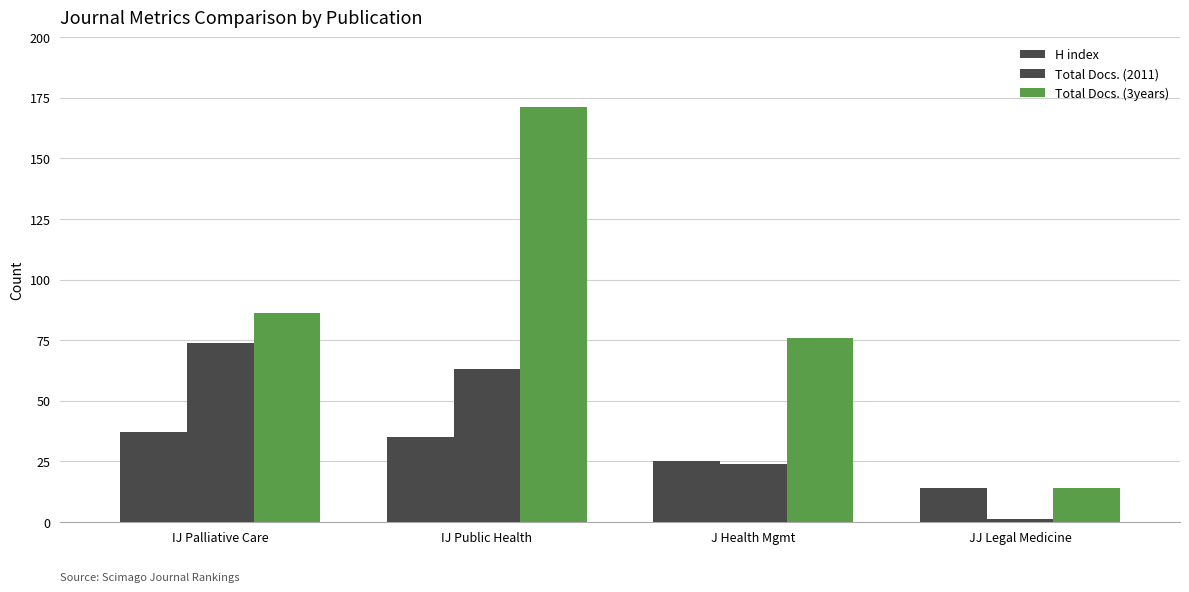

What is the value of the Total Docs. (3years) bar at the 2nd from the left?

171